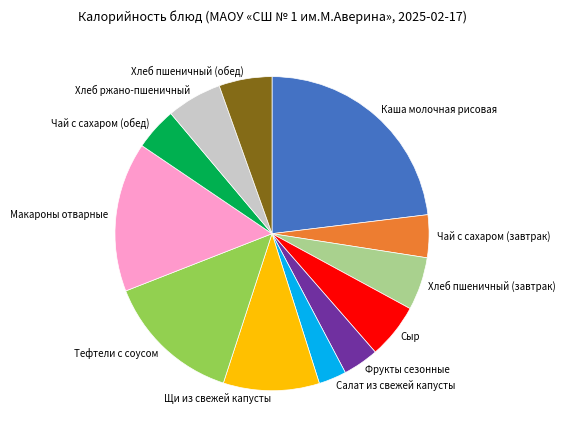

How many segments does this pie chart have?

12